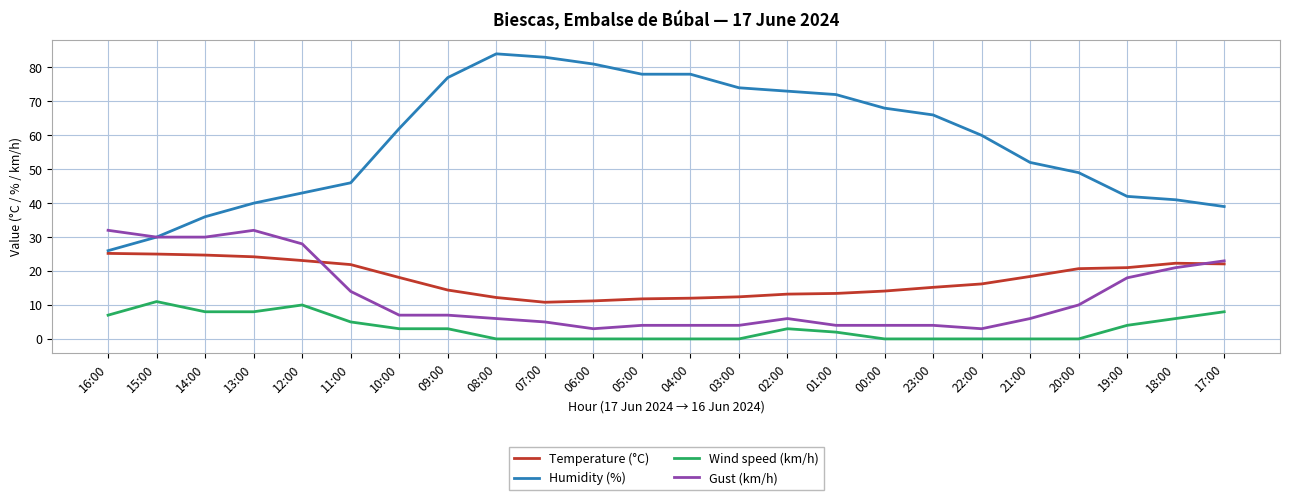

True or false: Temperature (°C) and Humidity (%) intersect in this chart.

False